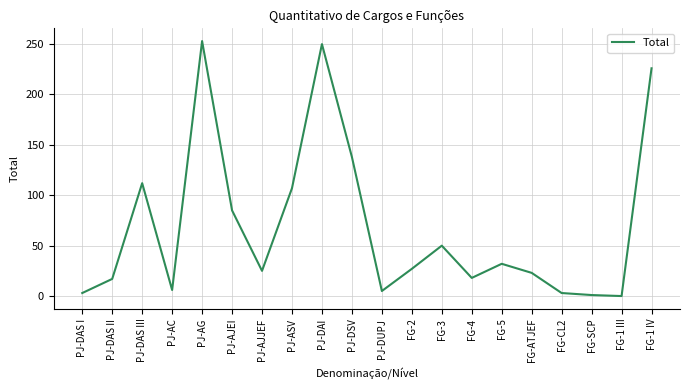

Approximately how many times larger is the value at PJ-AC compared to PJ-AJJEF?

0.2